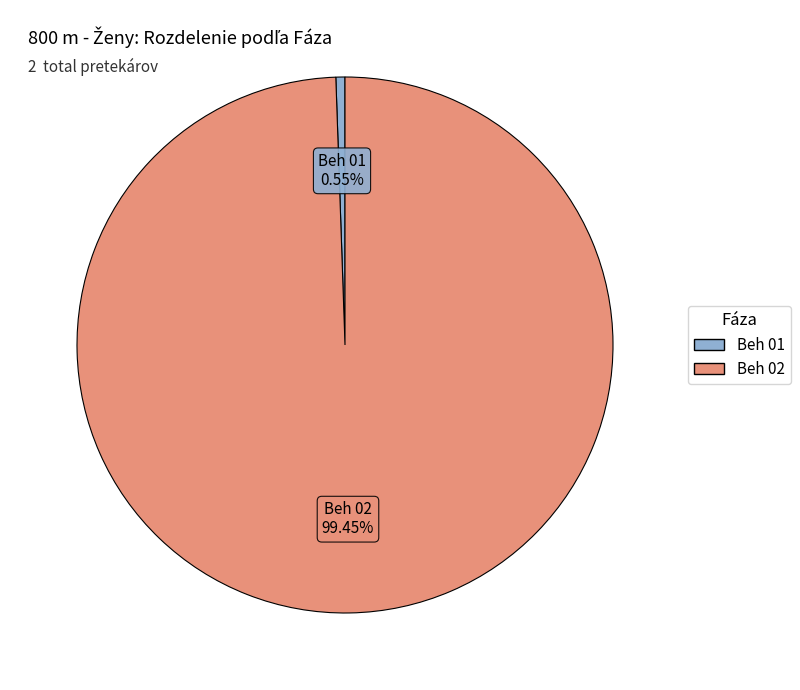

Which slice represents more than half of the pie?

Beh 02